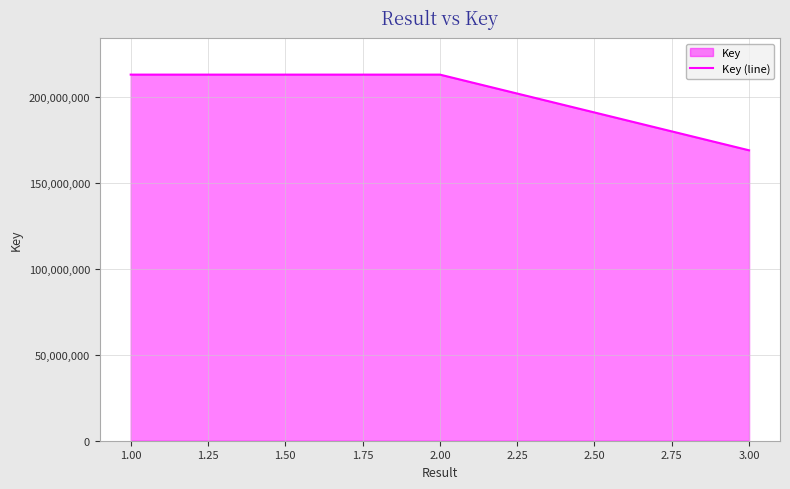

The value at 3.00 is 270549485. True or false?

False